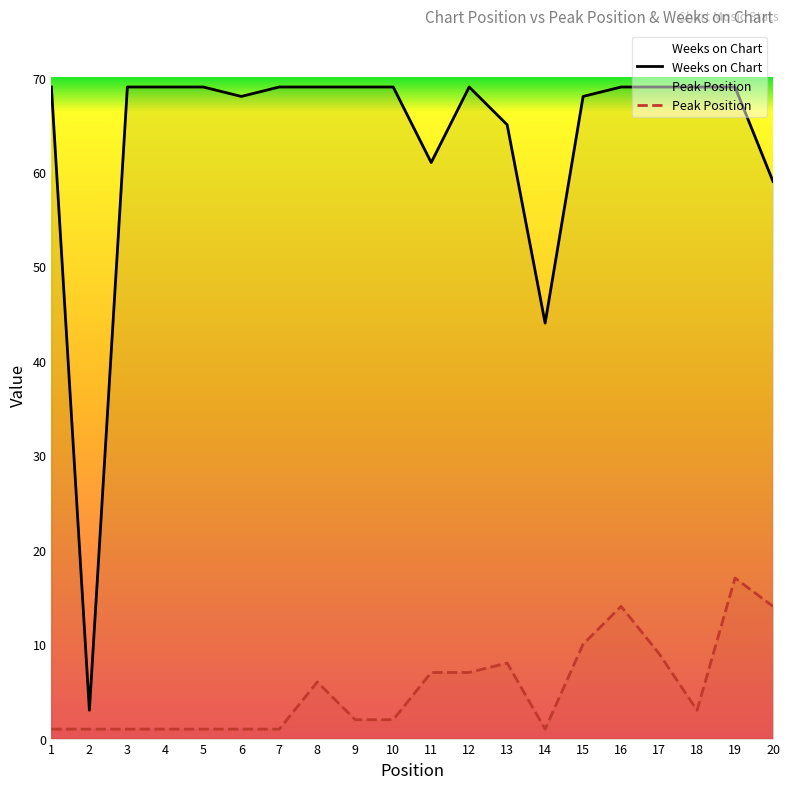

Rank the series at 20 from highest to lowest value.

Weeks on Chart, Peak Position